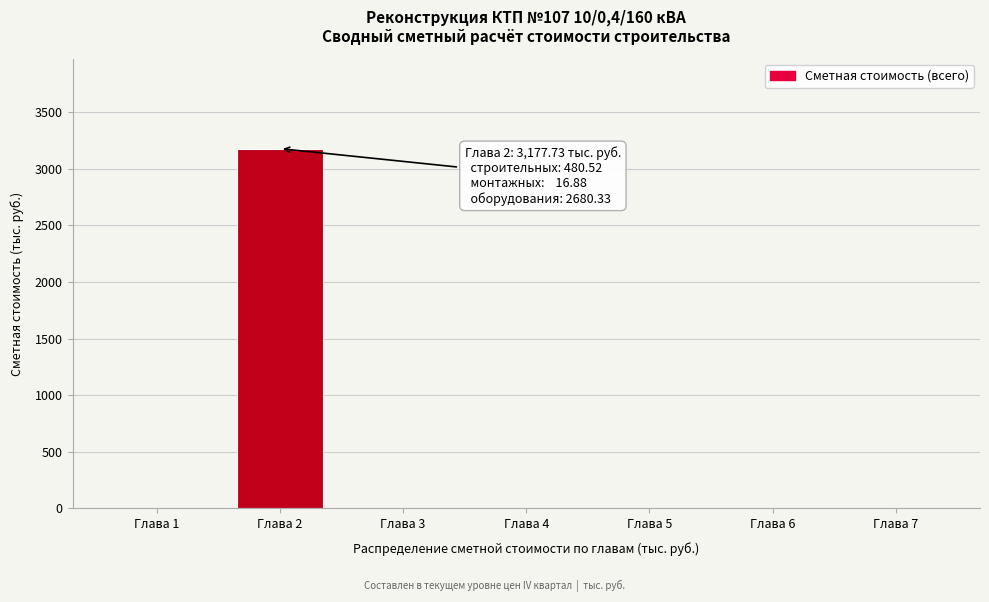

Reading right to left, transcribe all the data shown in this chart.

Глава 7=0.0	Глава 6=0.0	Глава 5=0.0	Глава 4=0.0	Глава 3=0.0	Глава 2=3177.7	Глава 1=0.0